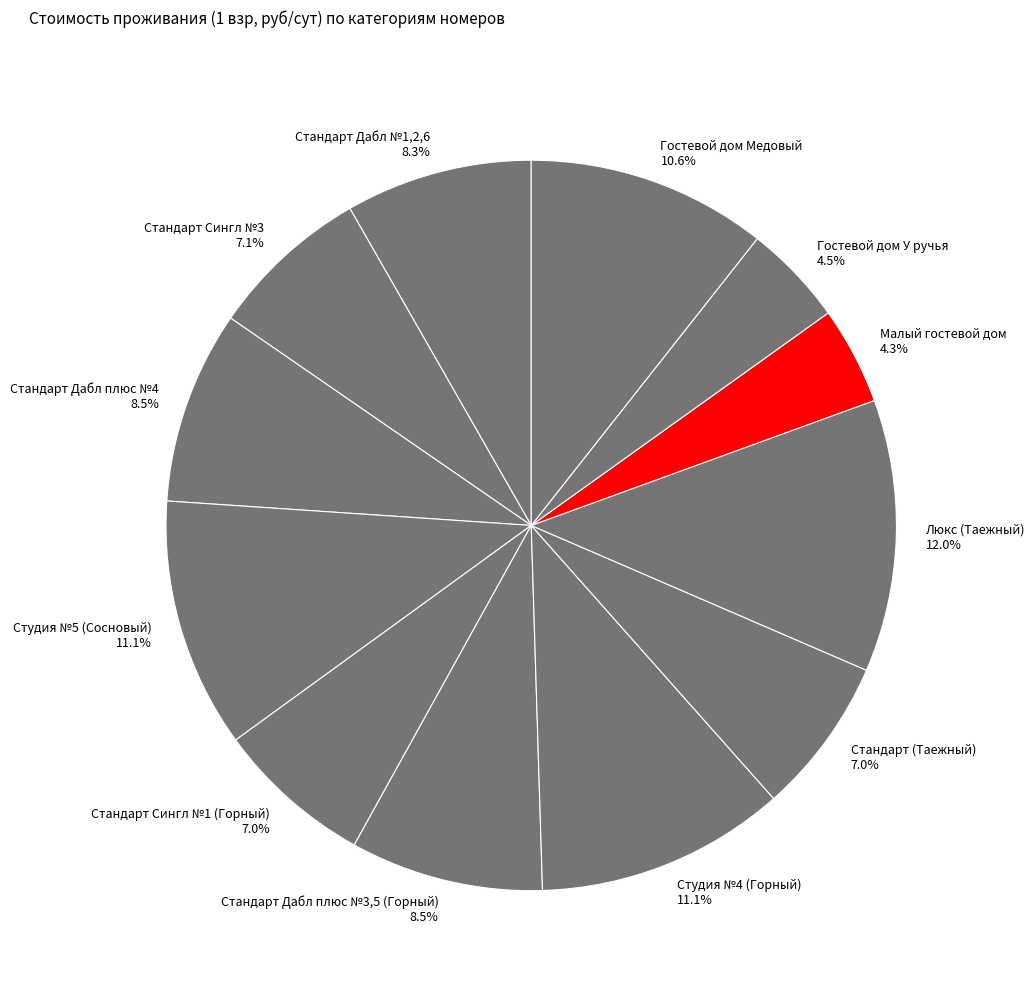

What is the ratio of the value at Гостевой дом У ручья to the value at Люкс (Таежный)?

0.4